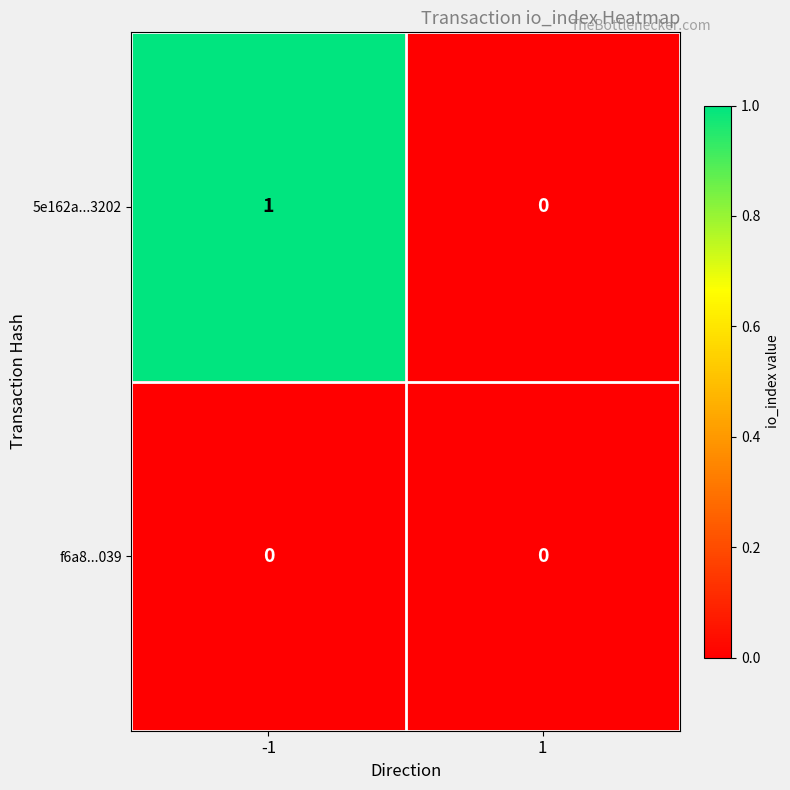

The value of 5e162a...3202 at 1 is 1. True or false?

False